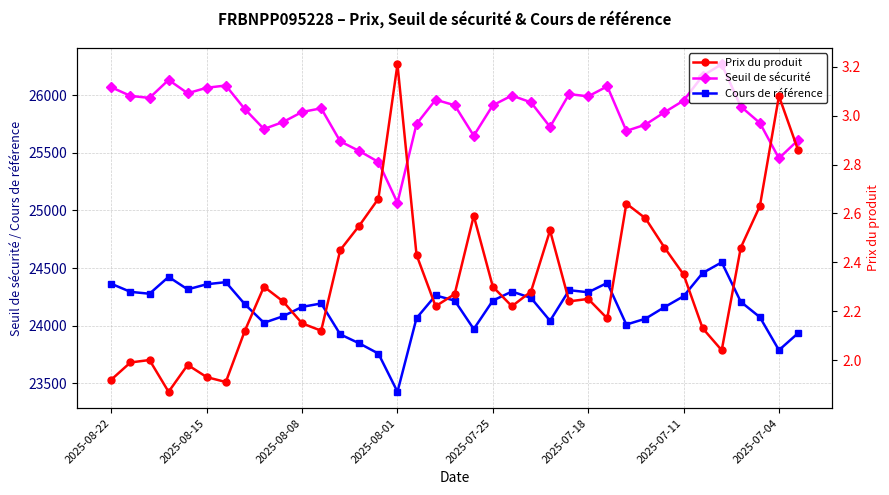

What is the maximum value for Cours de référence?

24549.6